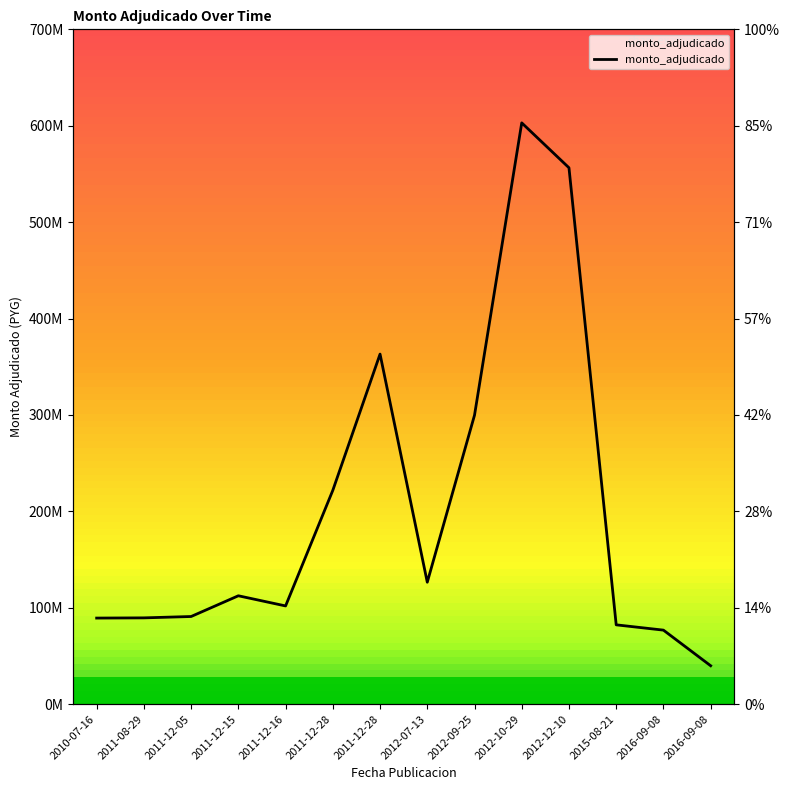

Between 2016-09-08 and 2011-12-05, which is larger?

2011-12-05